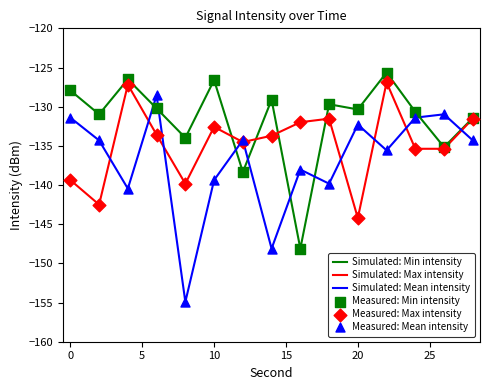

Which series ends up on top after the final intersection of Simulated: Mean intensity and Simulated: Min intensity?

Simulated: Min intensity